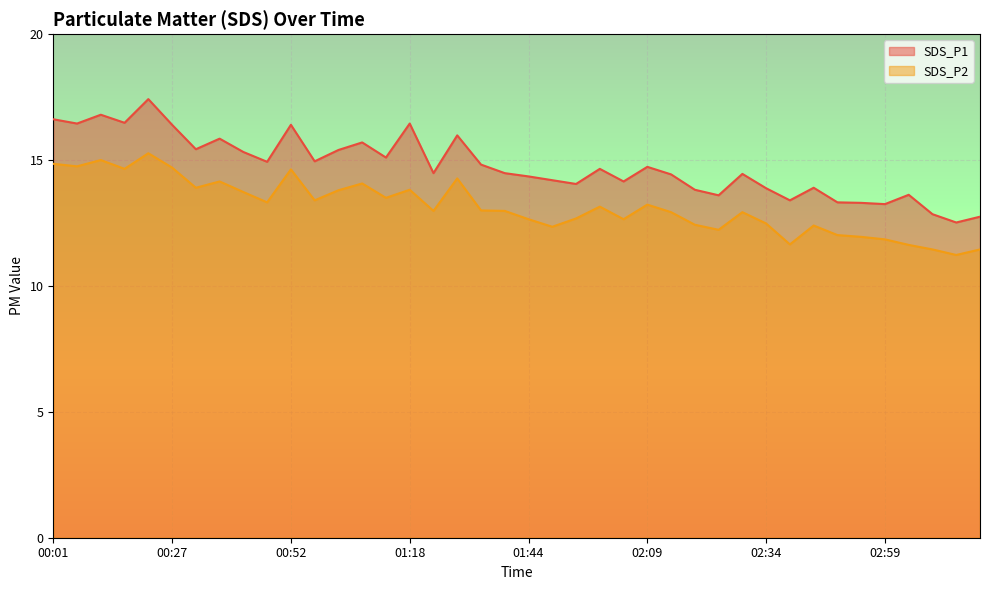

What is the smallest value displayed?

11.2